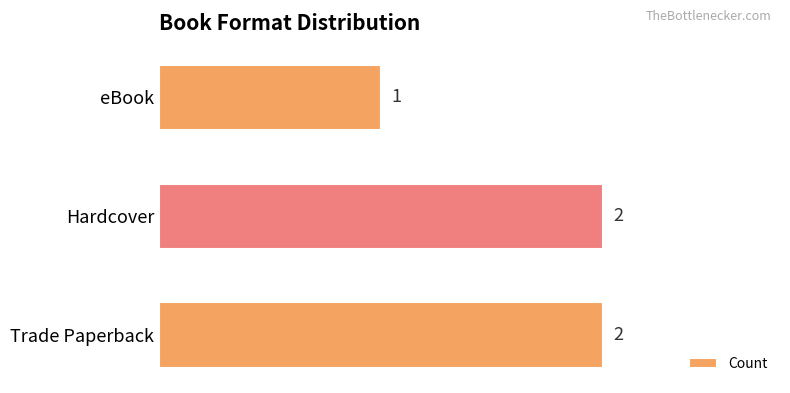

True or false: the data shows 1 at Trade Paperback.

False